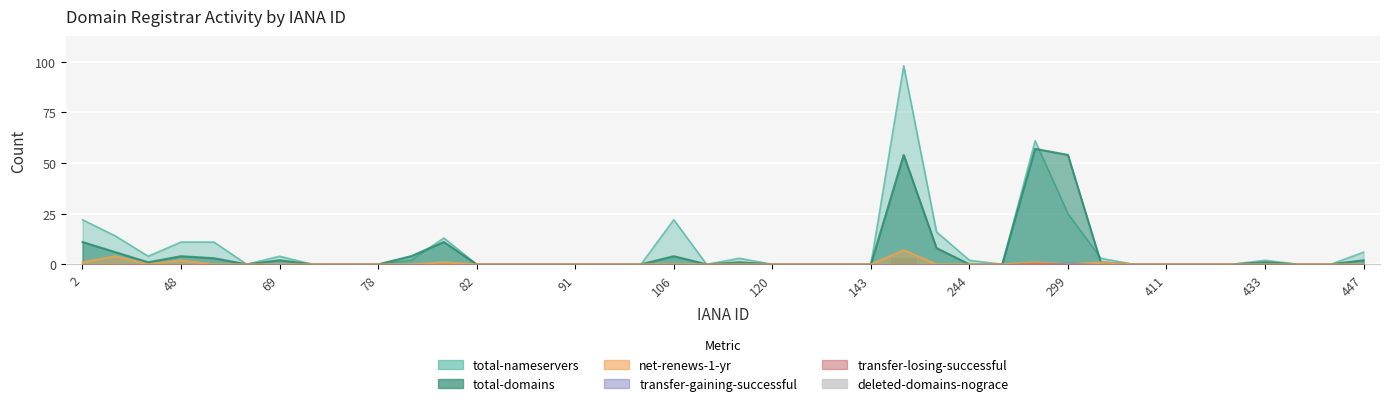

Which label corresponds to the smallest value in the chart?

2